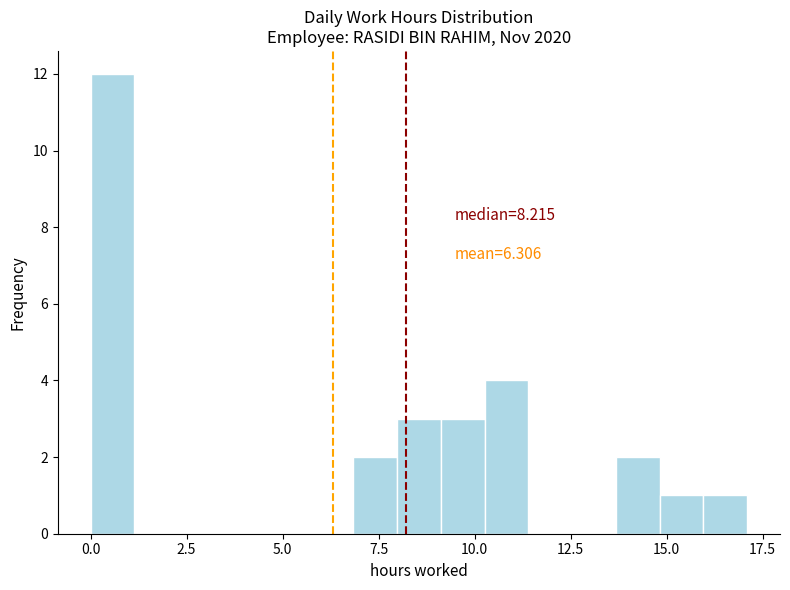

Around what value on the x-axis is the tallest bar? Give the approximate position of its centre, as read against the axis.

0.5